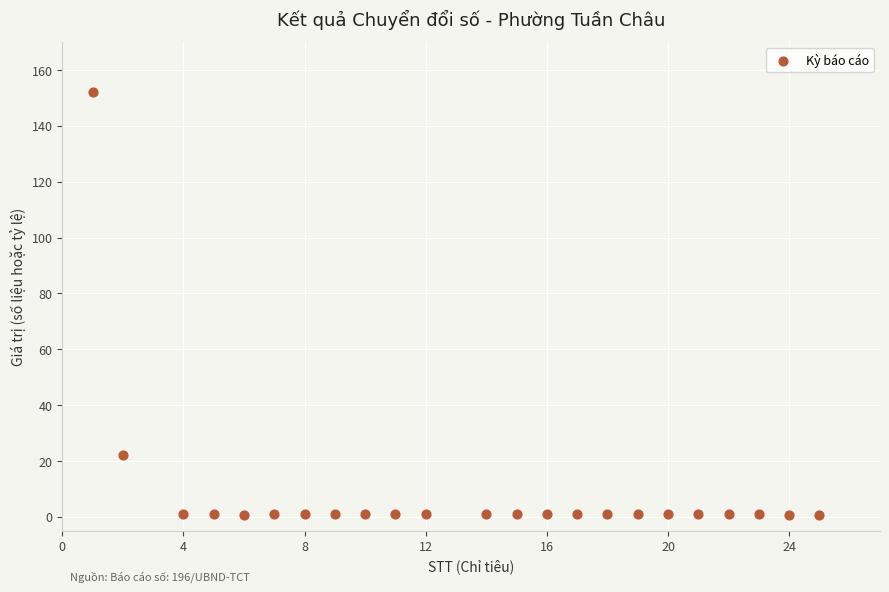

What Y value in the scatter plot is closest to 76?

22.0